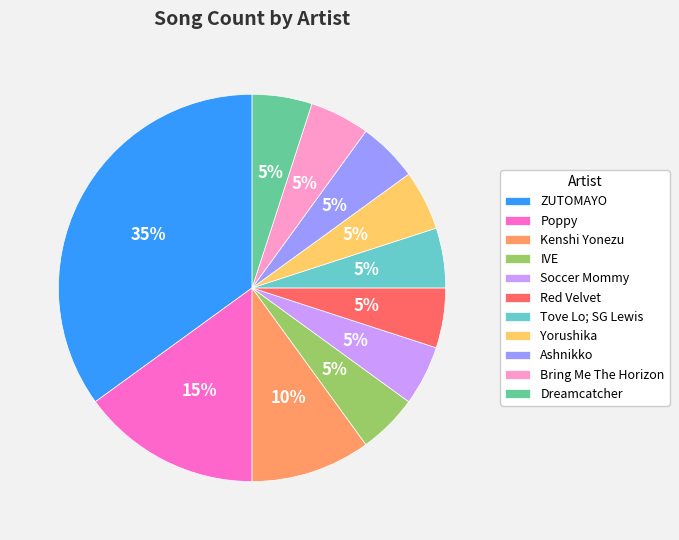

Which slice is the largest?

ZUTOMAYO